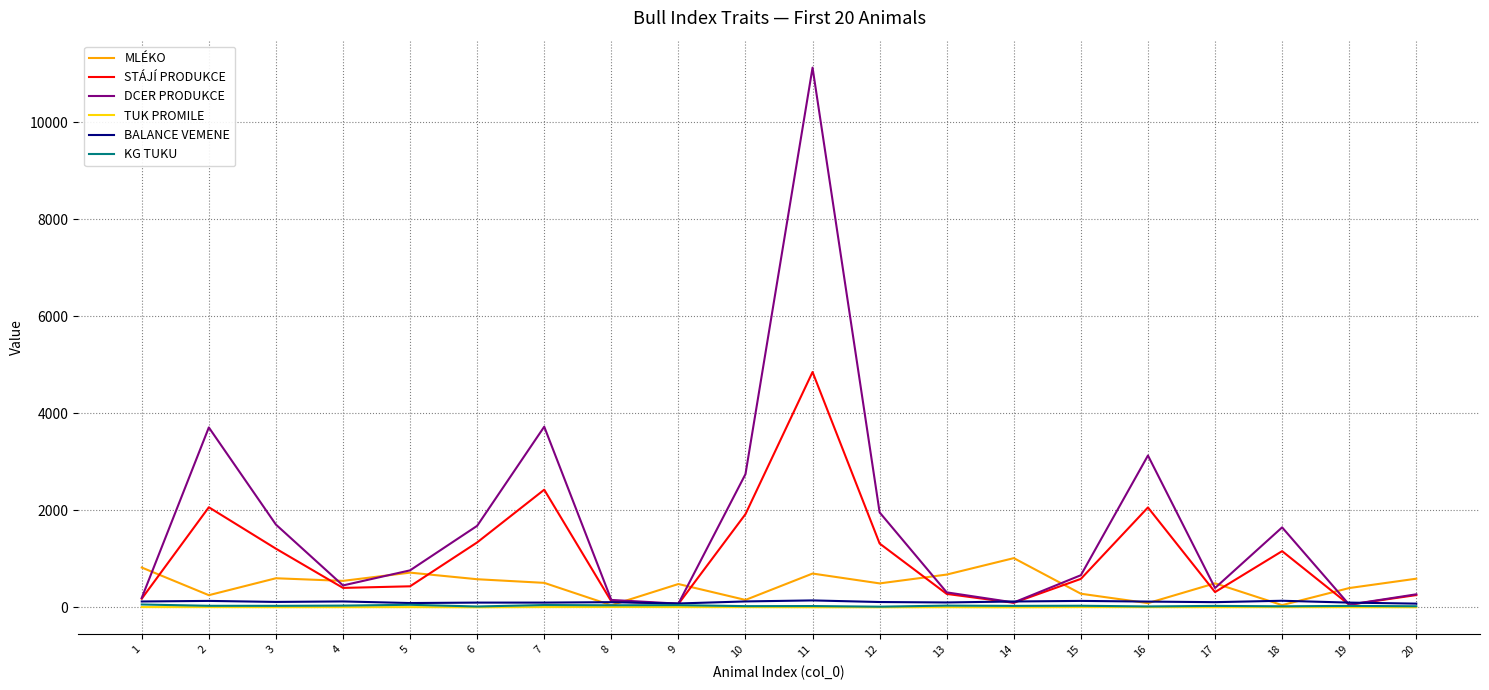

What is the maximum value shown in the chart?

11127.0